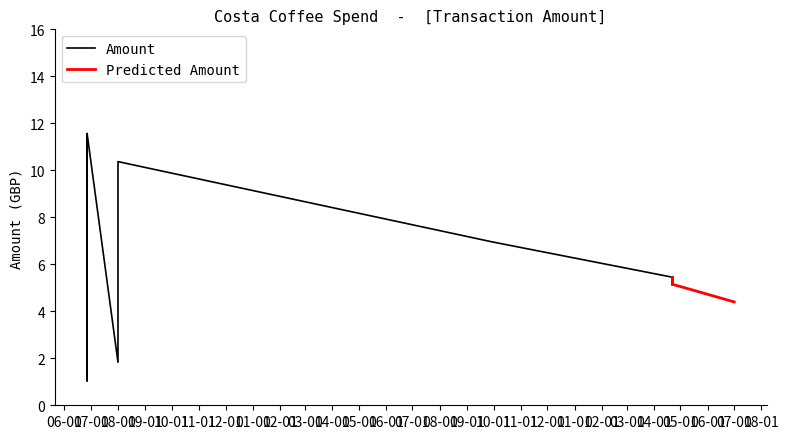

Reading left to right, what are all the values shown in this chart?

2.0	4.7	11.6	1.0	11.6	1.8	10.4	7.0	5.5	5.2	5.5	5.2	4.4